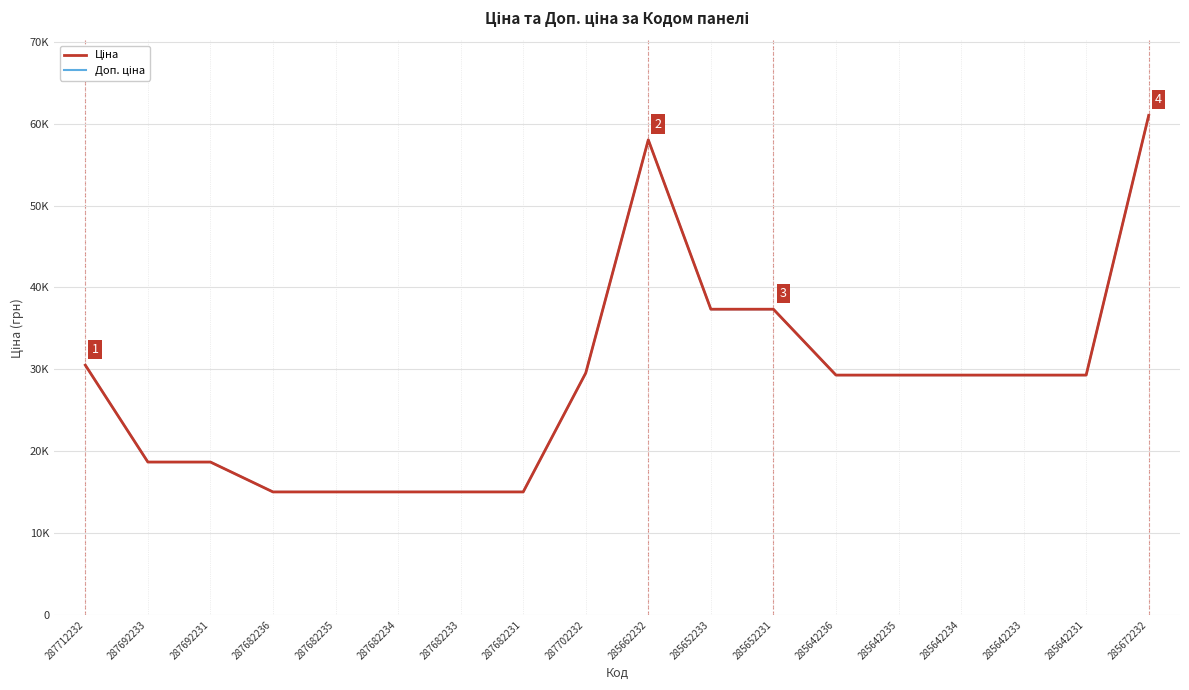

Is this an area chart (filled region under the line)?

No